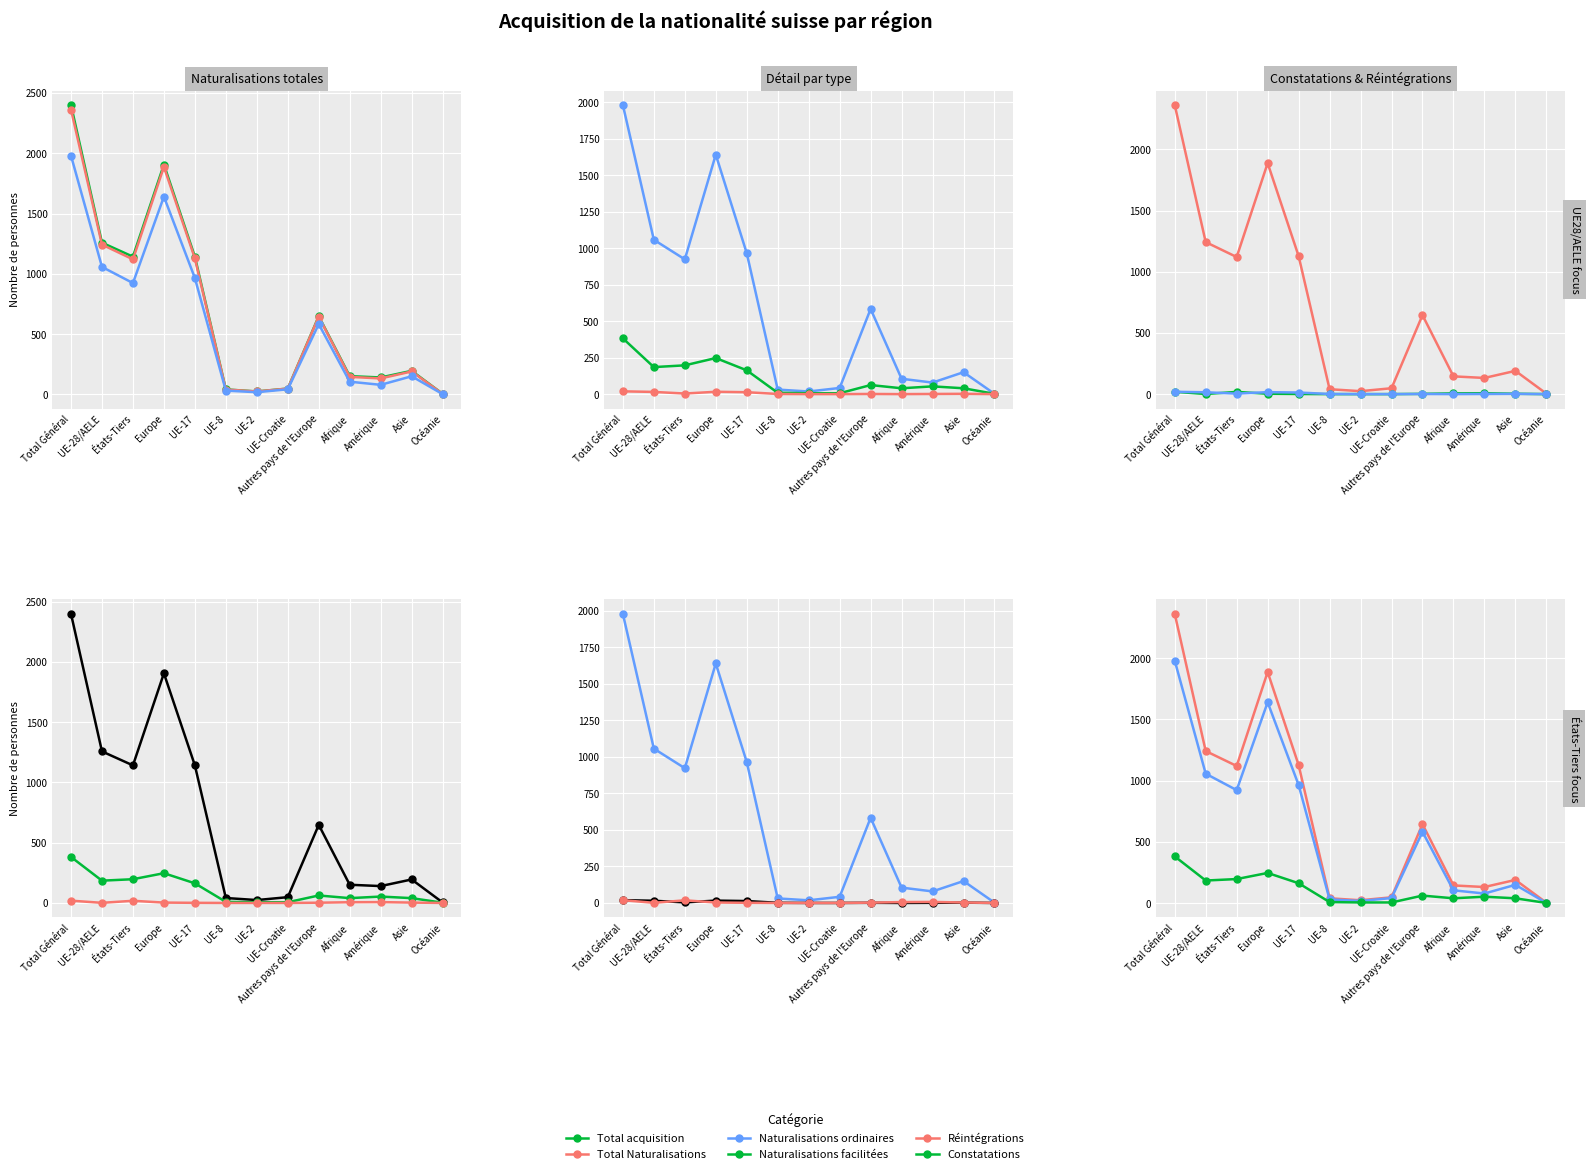

How many interior local valleys does the Réintégrations series have?

2